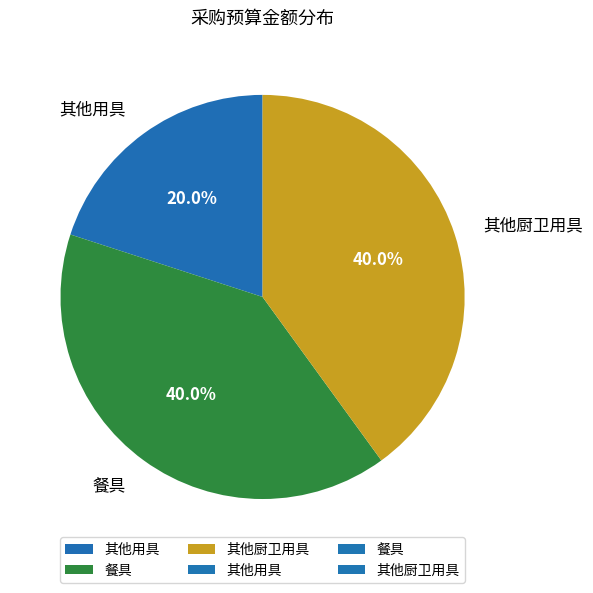

Approximately how many times larger is the value at 其他厨卫用具 compared to 餐具?

1.0